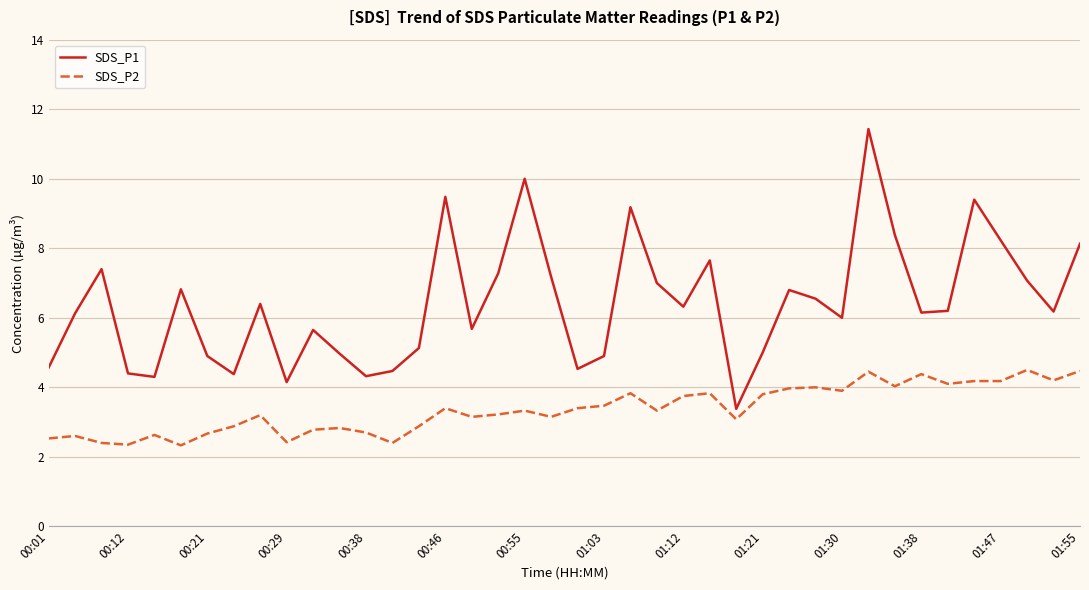

Rank the series by their average value, from highest to lowest.

SDS_P1, SDS_P2